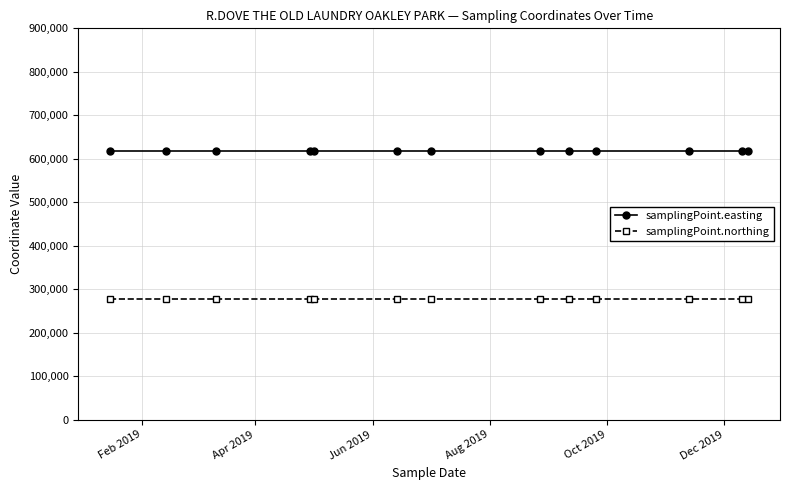

What is the value of the samplingPoint.easting point at the 8th from the left?

617000